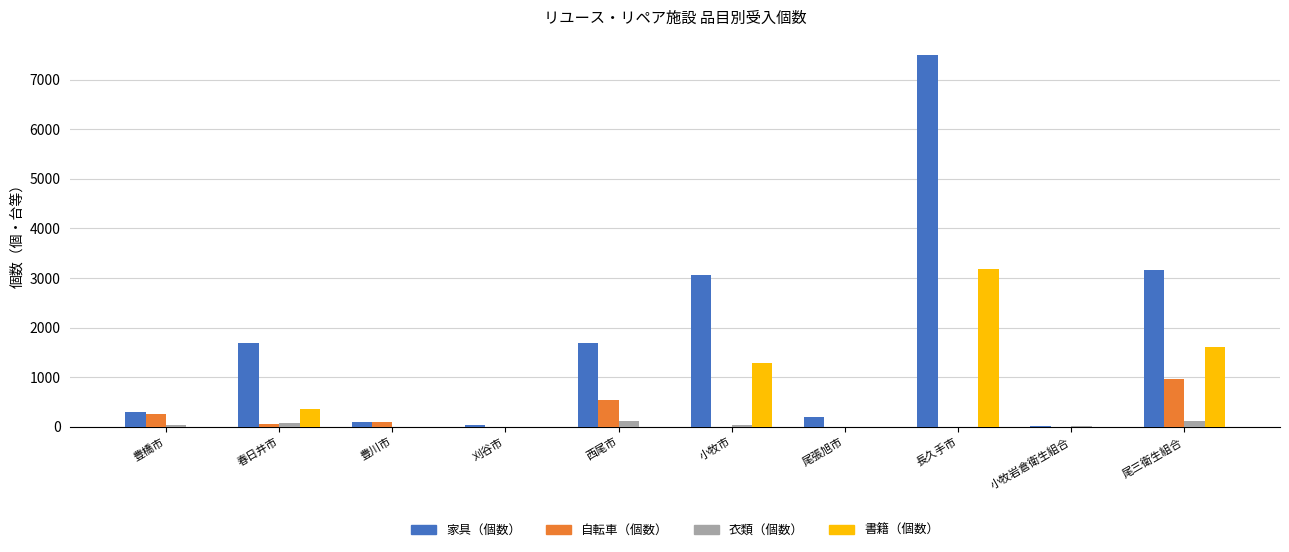

What is the average value of the 自転車（個数） series?

192